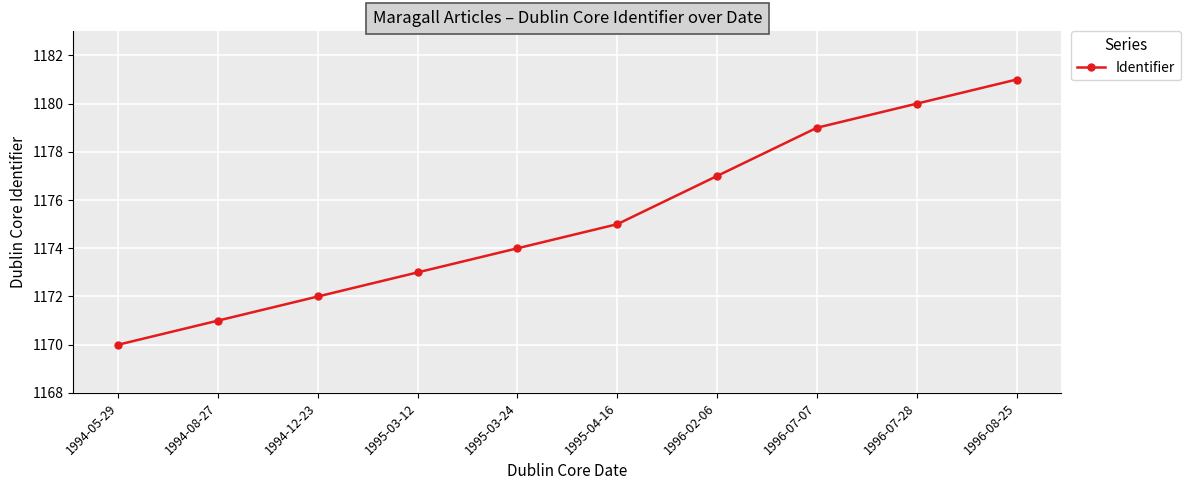

Reading right to left, what are all the values shown in this chart?

1181	1180	1179	1177	1175	1174	1173	1172	1171	1170